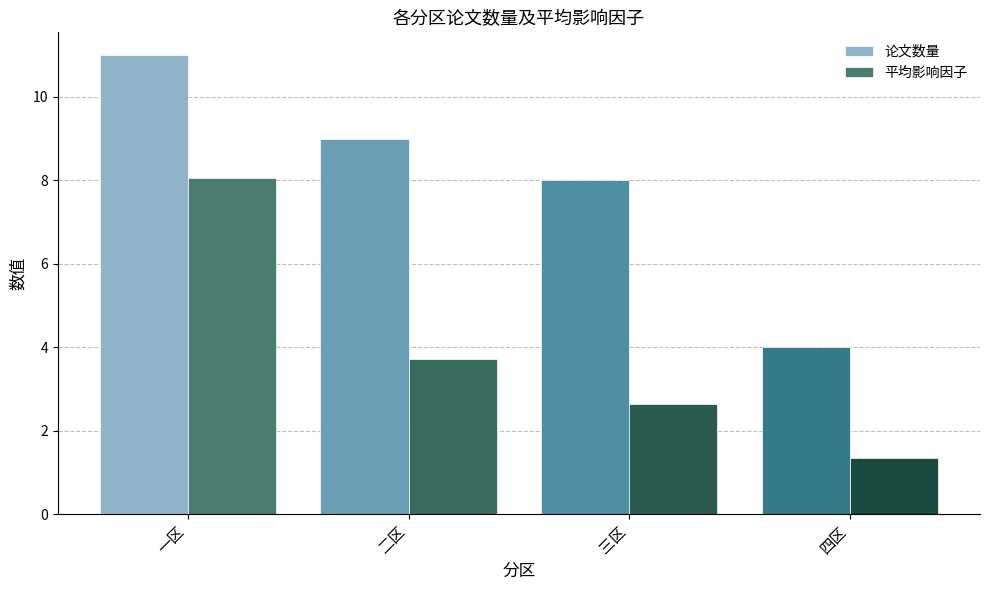

Reading left to right, what are all the values shown in this chart?

论文数量: 一区=11.0	二区=9.0	三区=8.0	四区=4.0
平均影响因子: 一区=8.1	二区=3.7	三区=2.6	四区=1.4